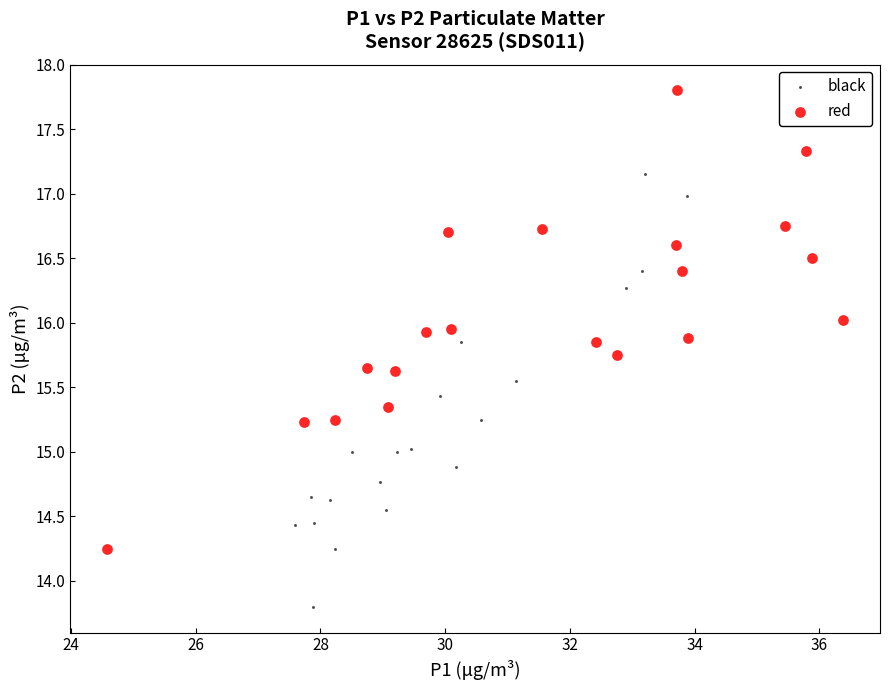

Which series contains the highest Y value?

red